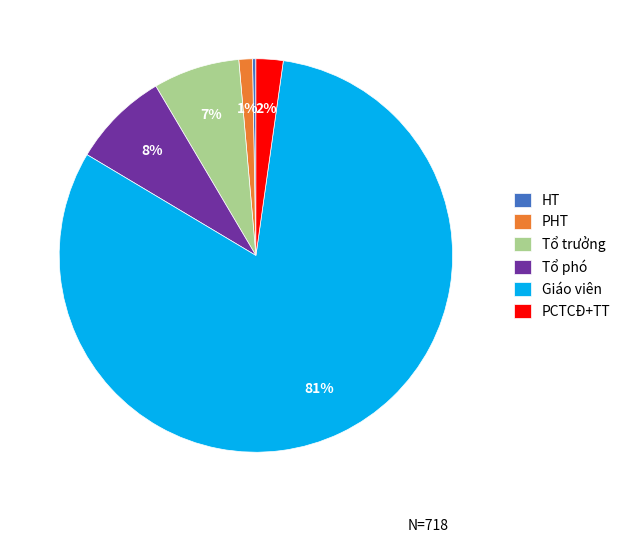

The PCTCĐ+TT slice represents 14% of the pie. True or false?

False